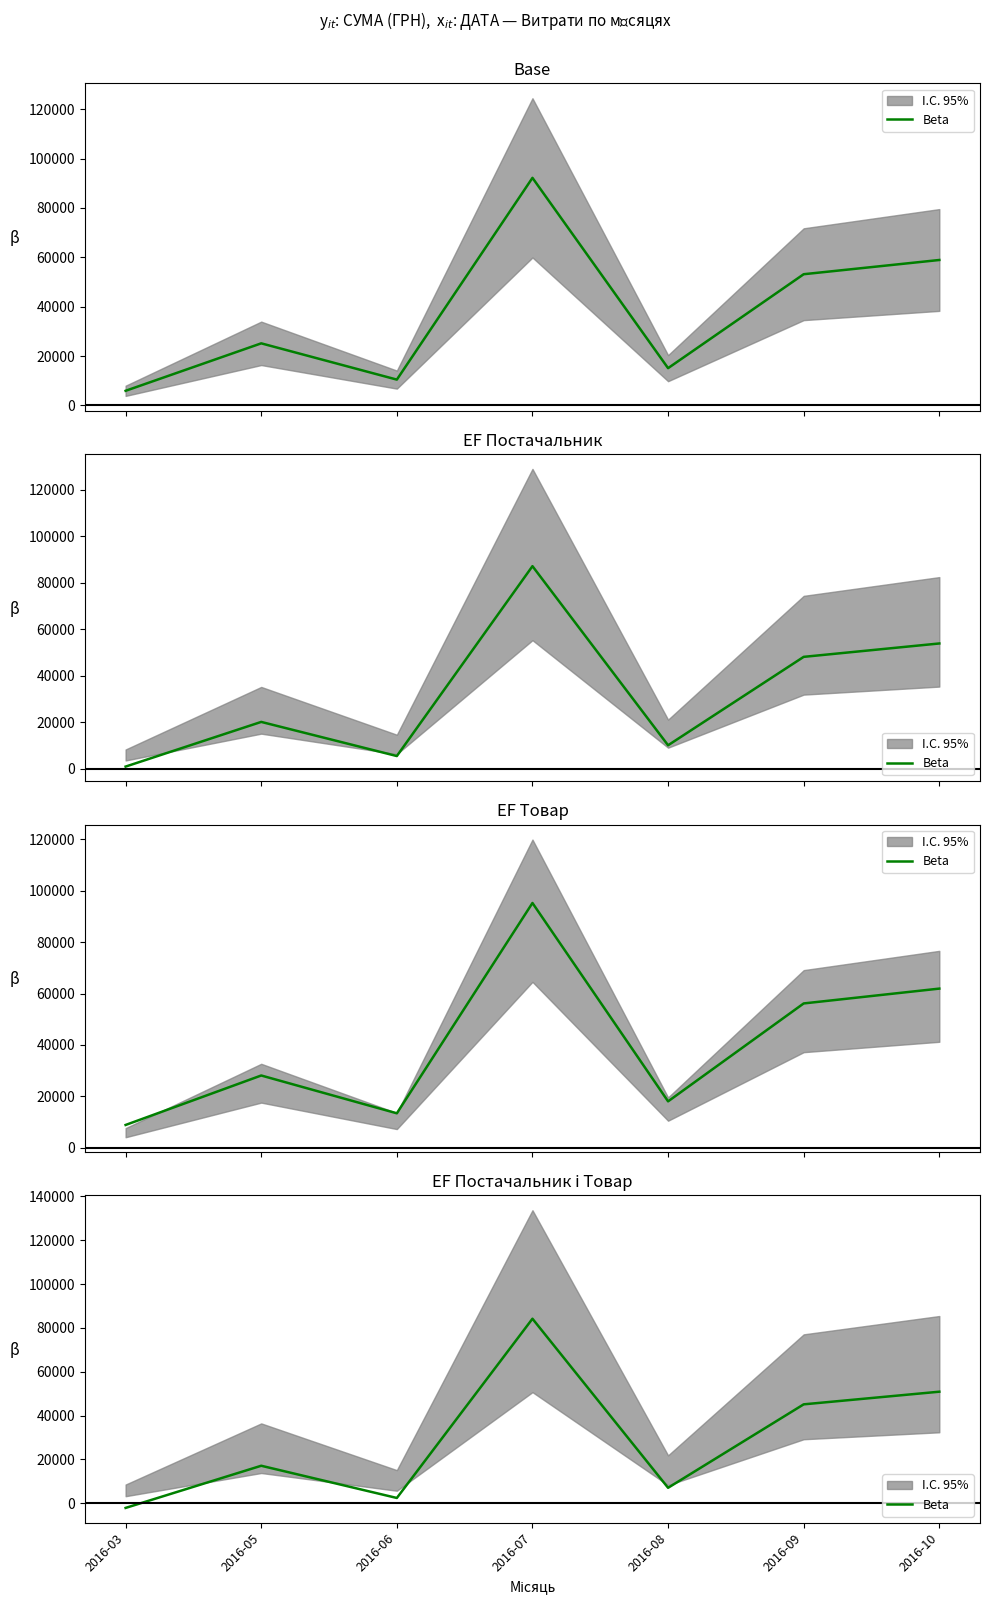

Rank the categories by value from lowest to highest.

2016-03, 2016-06, 2016-08, 2016-05, 2016-09, 2016-10, 2016-07